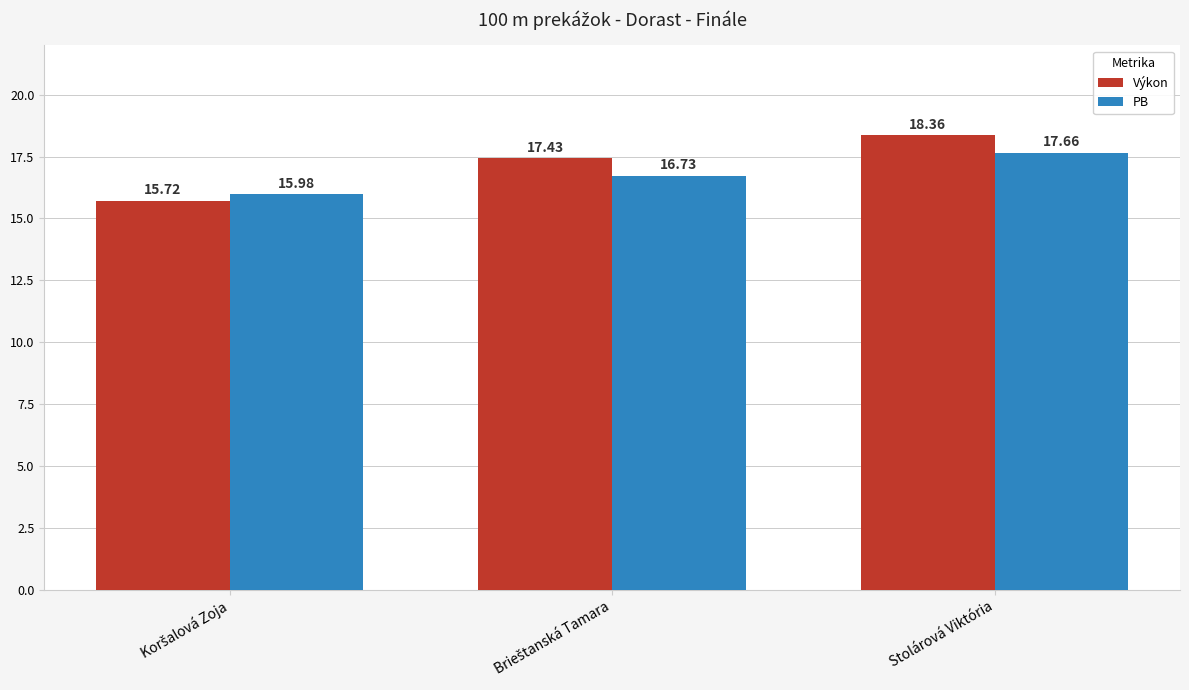

What is the smallest value displayed?

15.7